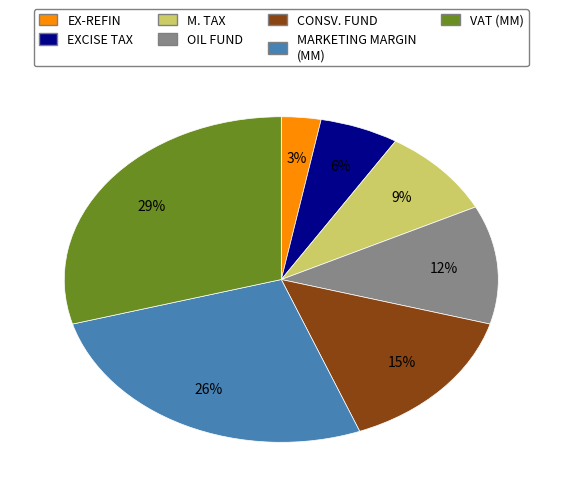

To the nearest percent, what is the difference between the EX-REFIN and EXCISE TAX slice percentages?

3%